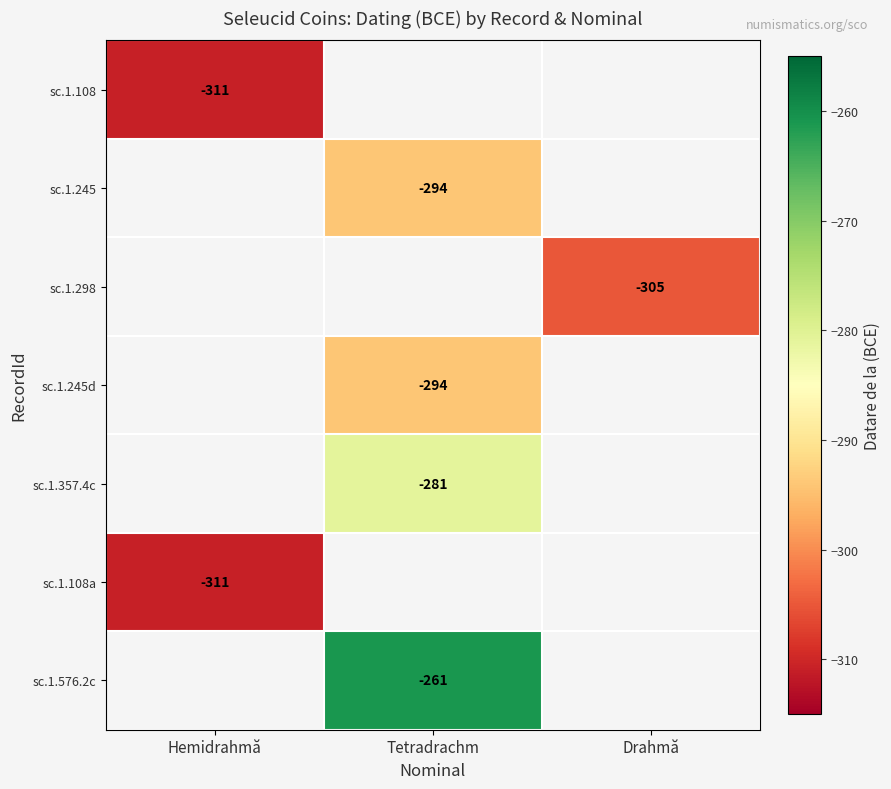

Is it true that sc.1.576.2c equals -261 at Tetradrachm?

True